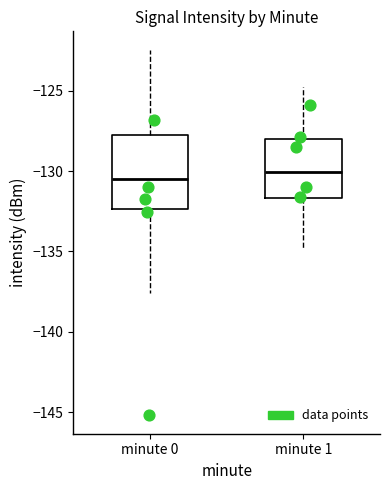

Reading left to right, transcribe this box plot: for each box, give where its median line is, the range the box spans, and where its two whiskers end, as read against the y-axis. The values are not printed on the chart, so give them approximately, as read against the axis.

minute 0: median -130.5, box -132.5 to -128.0, whiskers -137.5 to -122.5
minute 1: median -130.0, box -131.5 to -128.0, whiskers -135.0 to -125.0